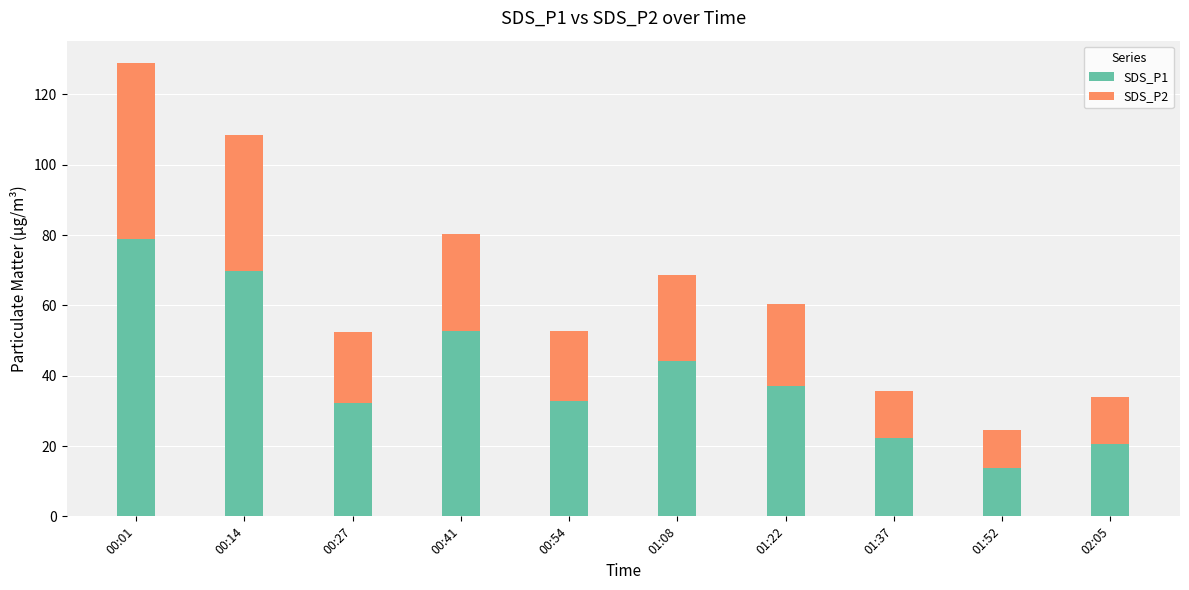

The value of SDS_P1 at 00:27 is 11.8. True or false?

False